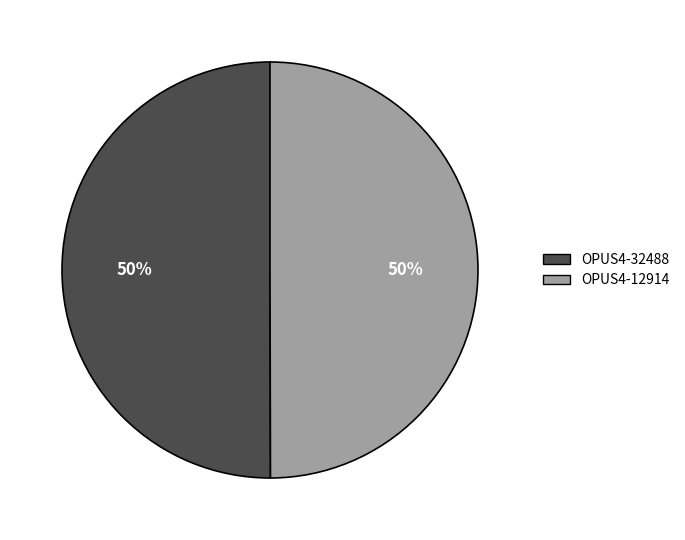

To the nearest percent, what percentage of the pie is OPUS4-12914?

50%